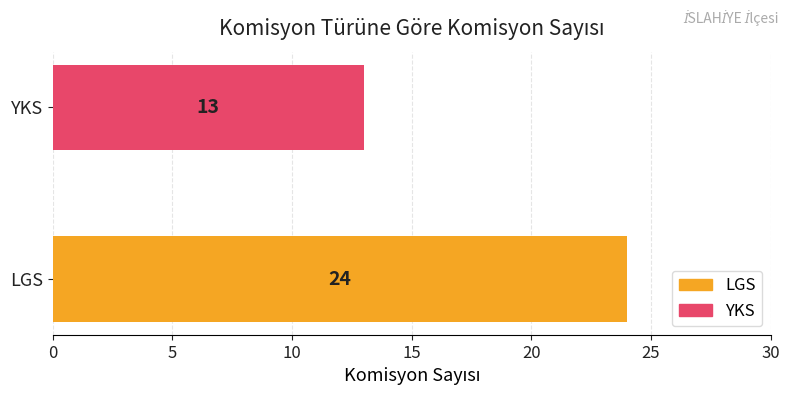

The value at YKS is 13. True or false?

True